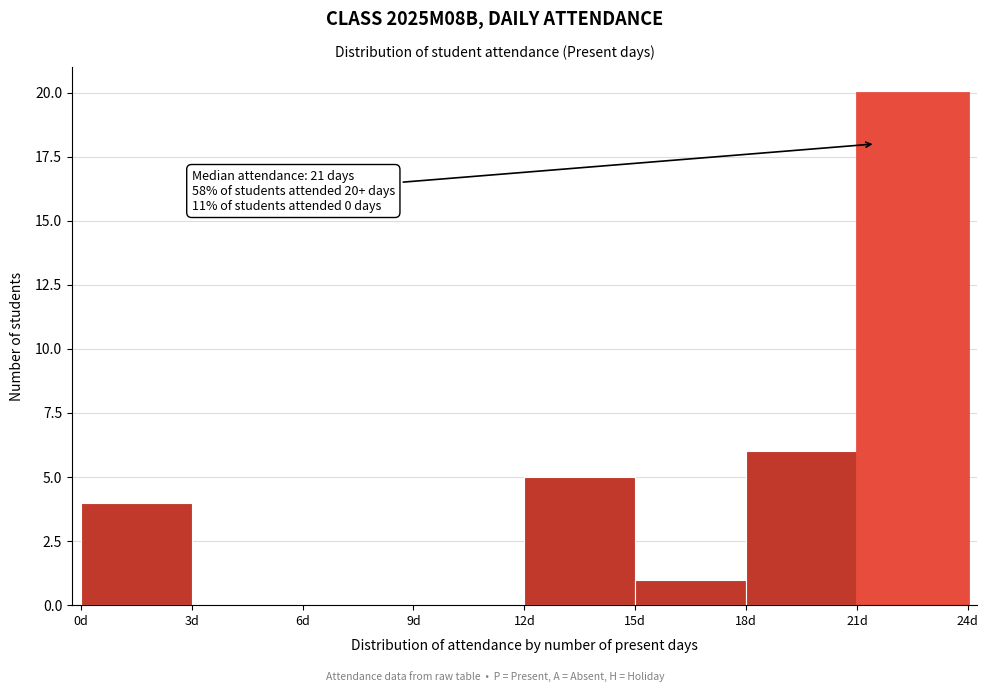

Over which range of the x-axis is the bar tallest?

21 to 24